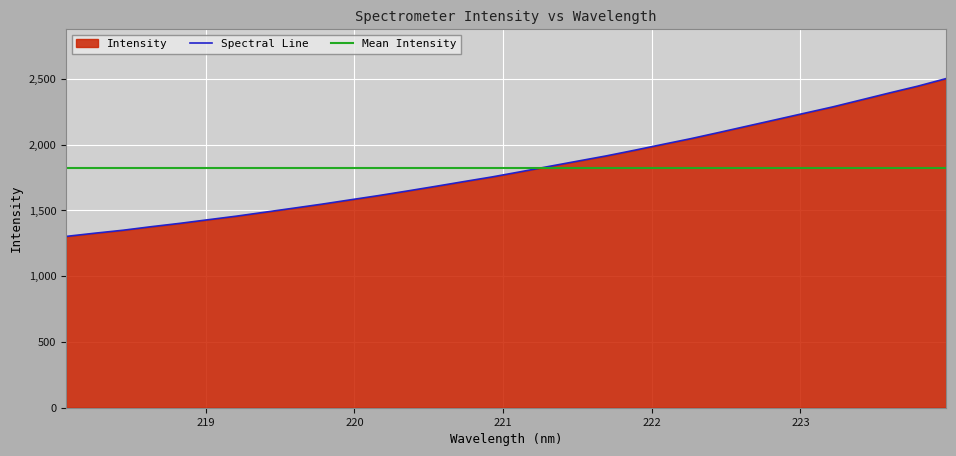

Approximately how many times larger is the value at 220.7354 compared to 220.5444?

1.0